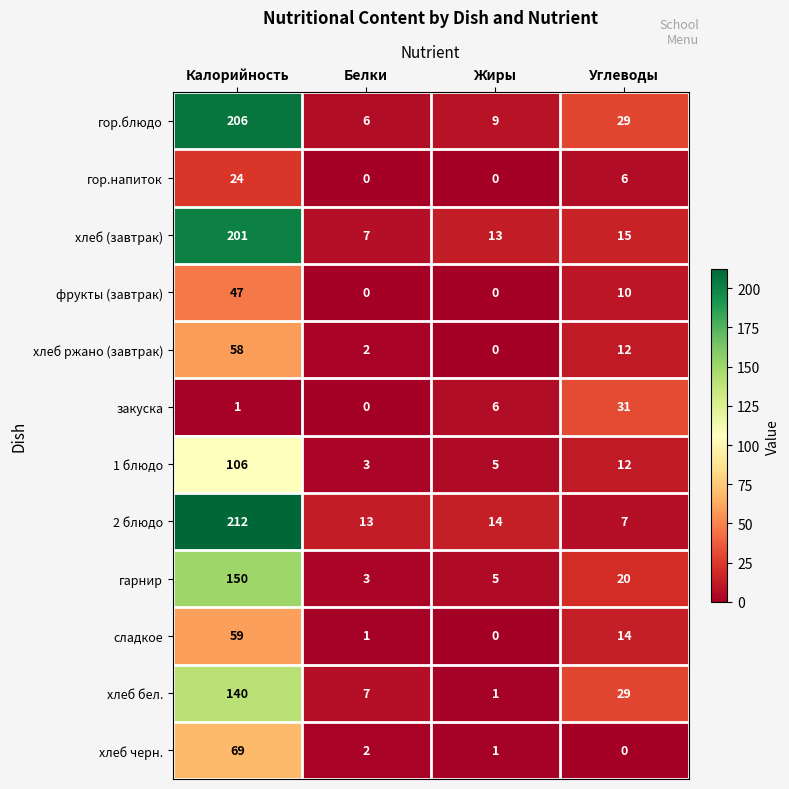

Which series has the largest range (max minus min)?

2 блюдо